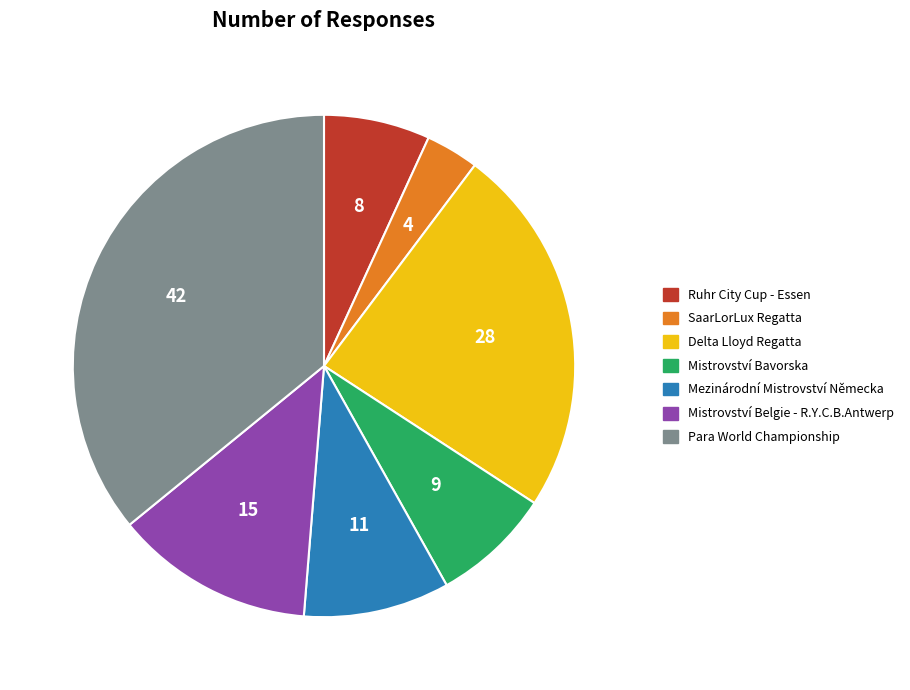

Rank the categories by value from lowest to highest.

SaarLorLux Regatta, Ruhr City Cup - Essen, Mistrovství Bavorska, Mezinárodní Mistrovství Německa, Mistrovství Belgie - R.Y.C.B.Antwerp, Delta Lloyd Regatta, Para World Championship